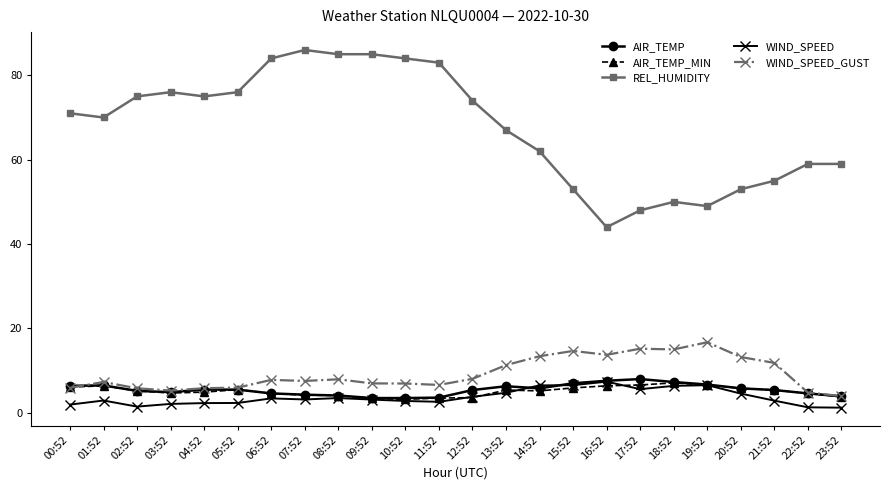

Does the chart display data point markers on the line(s)?

Yes